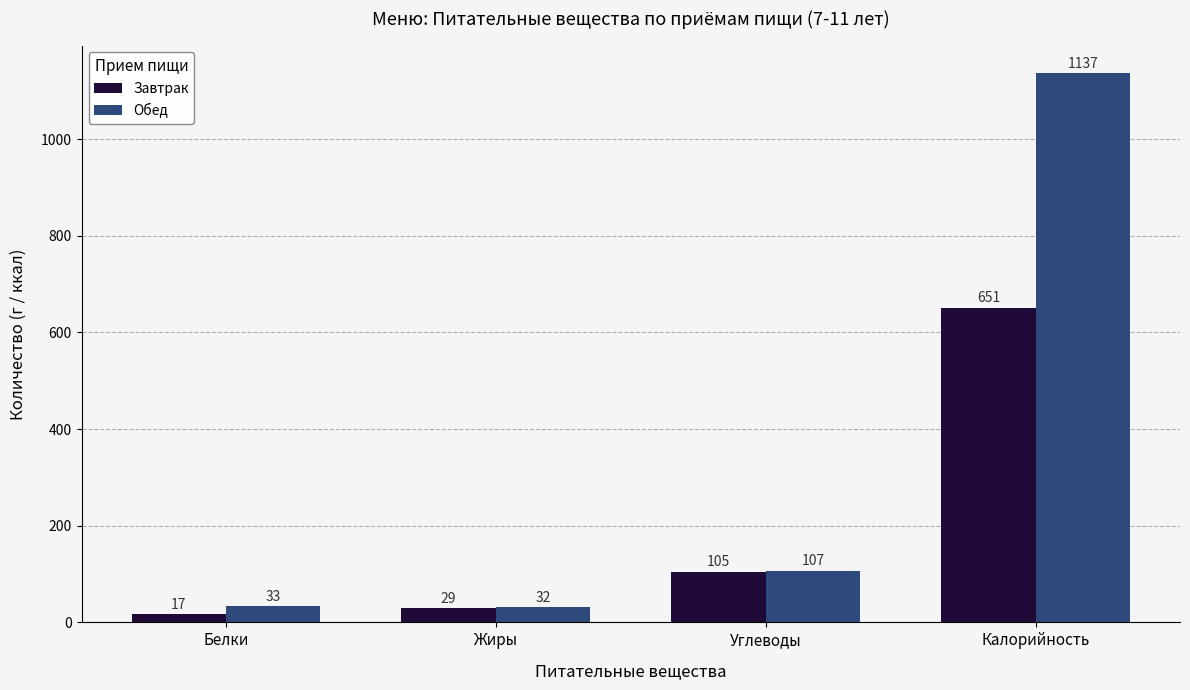

Rank the series by their maximum value, from highest to lowest.

Обед, Завтрак